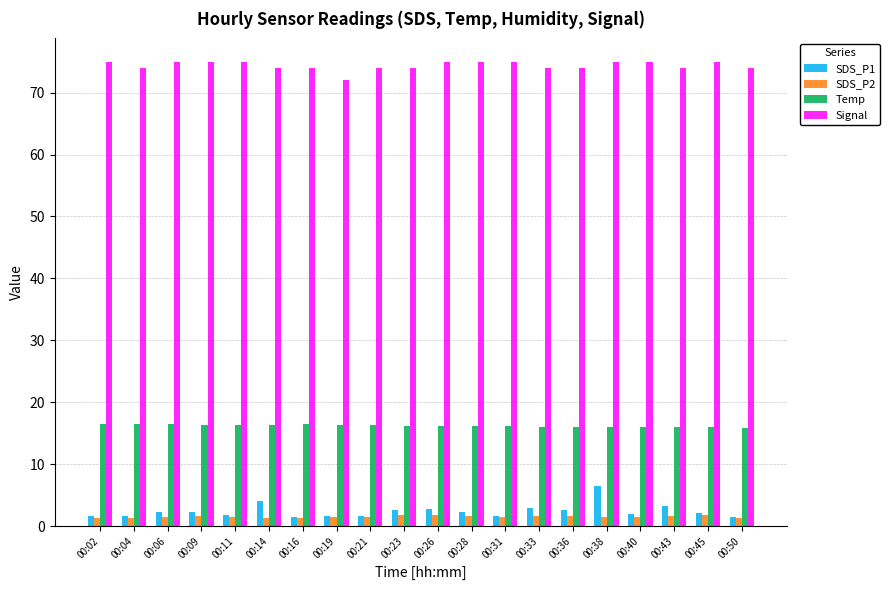

What is the value of the SDS_P1 bar at the 5th from the left?

1.7